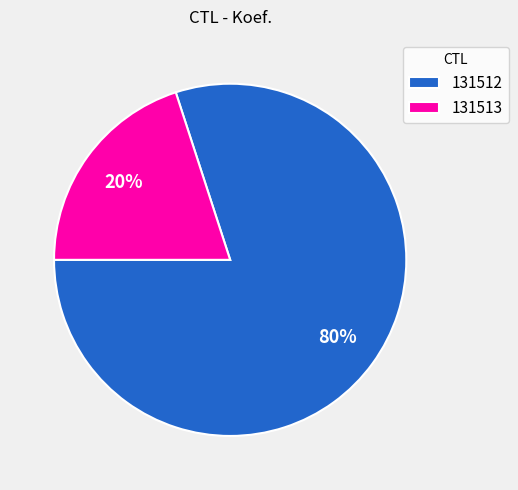

Do 131513 and 131512 together represent more than half of the pie?

Yes